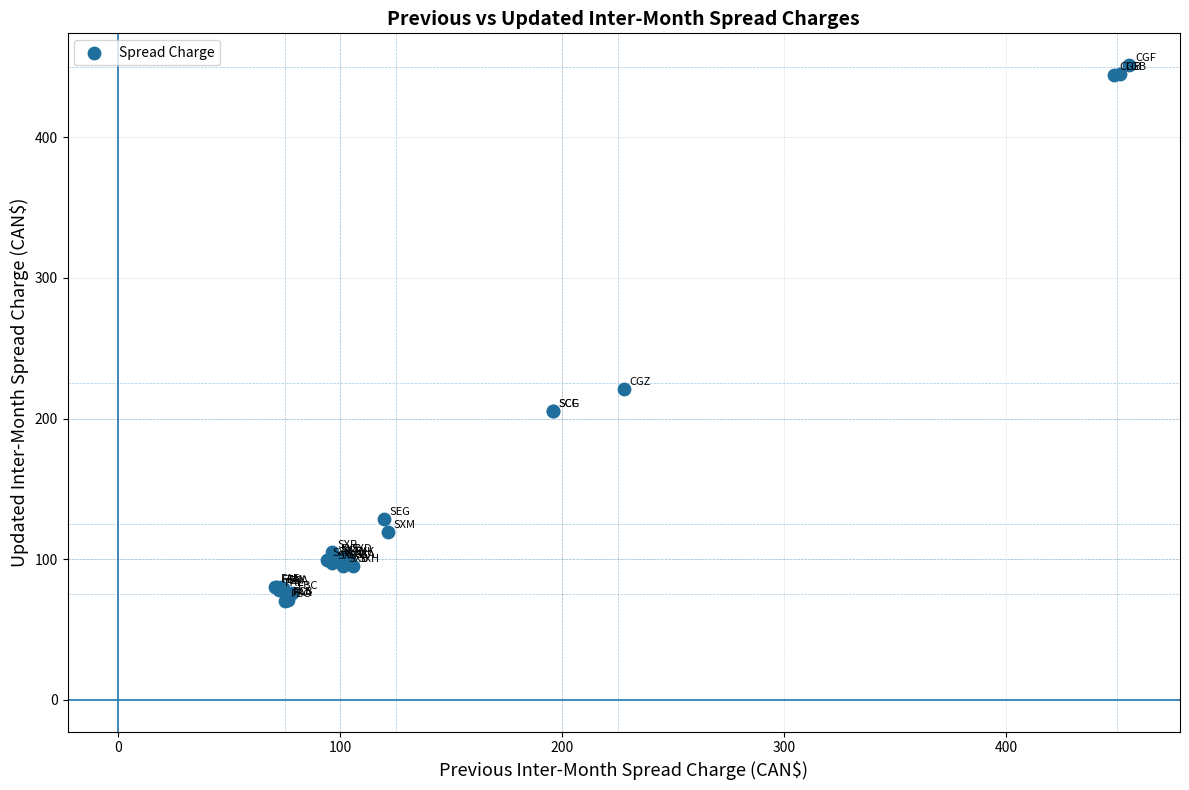

What Y value in the scatter plot is closest to 260?

221.0